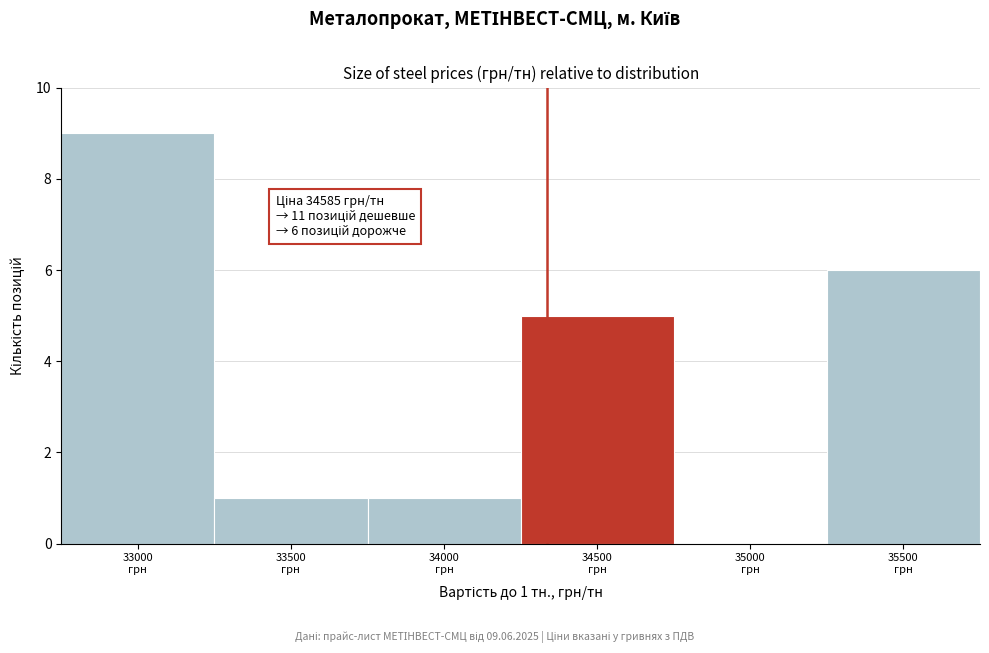

What is the maximum value shown in the chart?

9